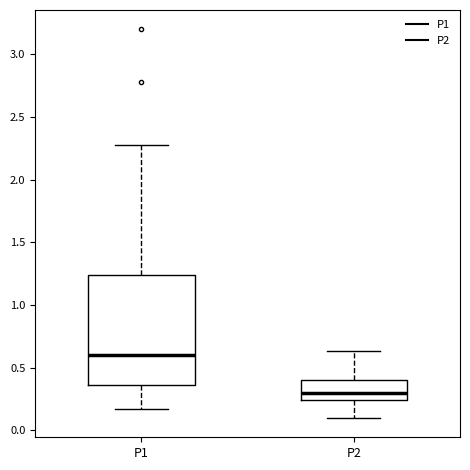

Reading left to right, read every box against the y-axis: the position of its median line, the range the box covers, and the ends of its whiskers. The values are not printed on the chart, so give them approximately, as read against the axis.

P1: median 0.60, box 0.35 to 1.25, whiskers 0.15 to 2.30
P2: median 0.30, box 0.25 to 0.40, whiskers 0.10 to 0.65